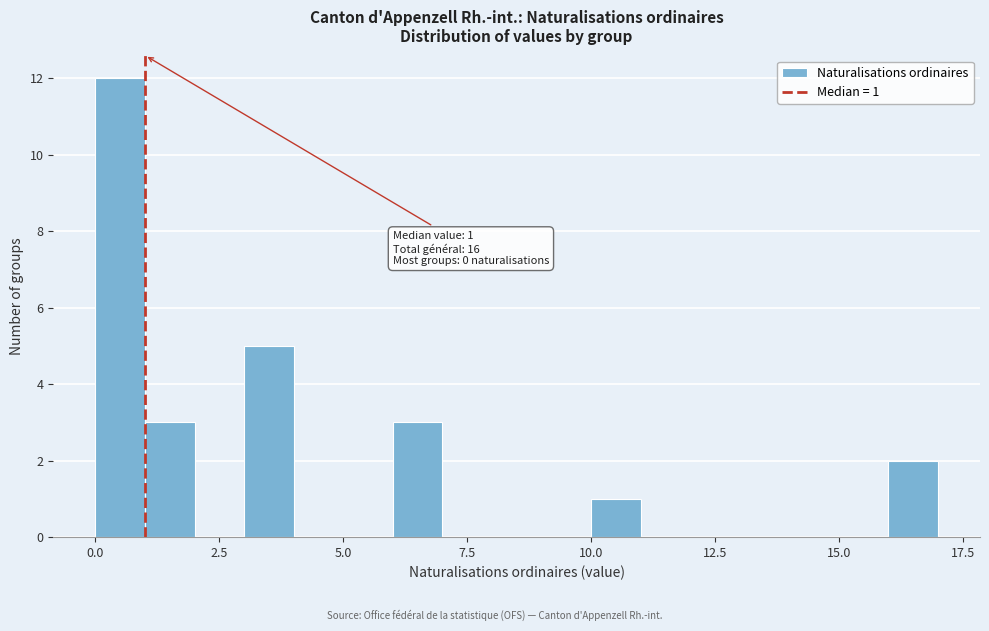

Read against the x-axis, roughly where is the centre of the tallest bar?

0.5